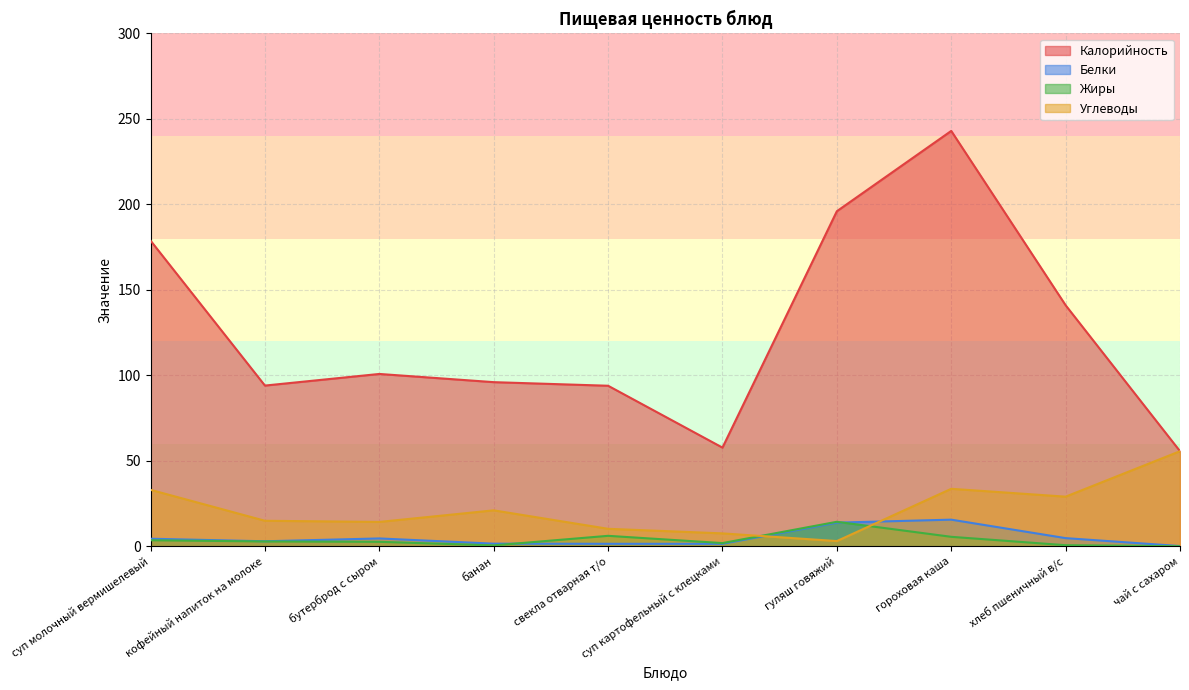

How many lines are shown in the chart?

4